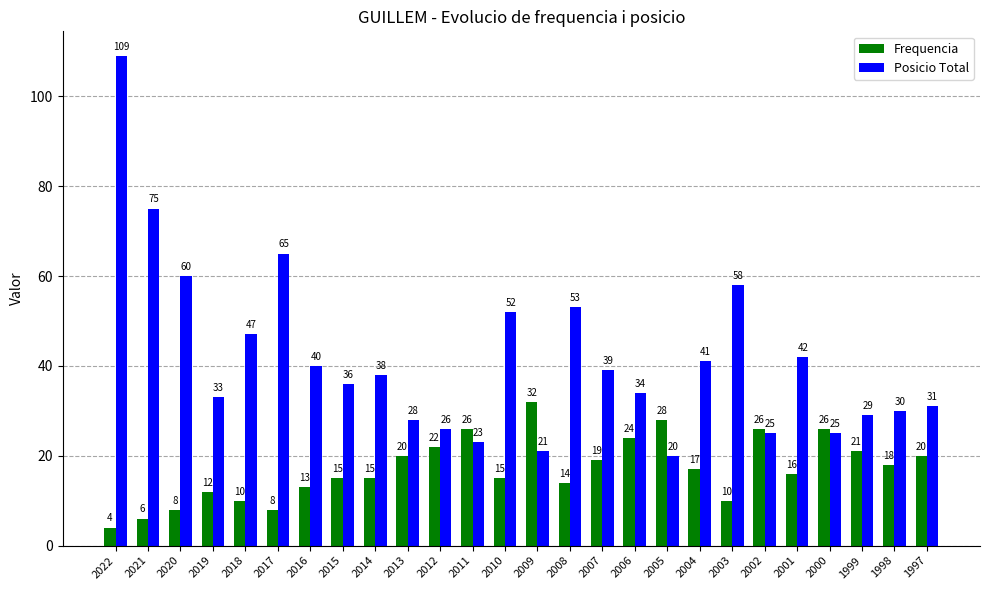

The Posicio Total series shows 25 at 2002. True or false?

True